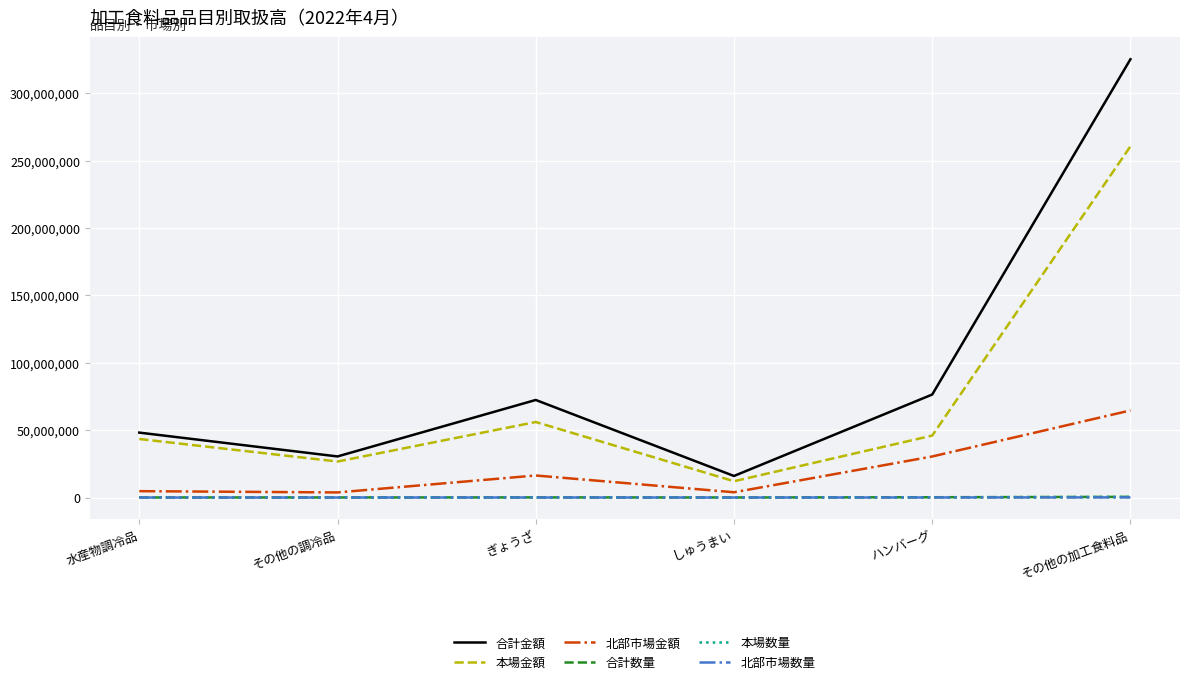

What is the lowest value of the 合計金額 series?

15999259